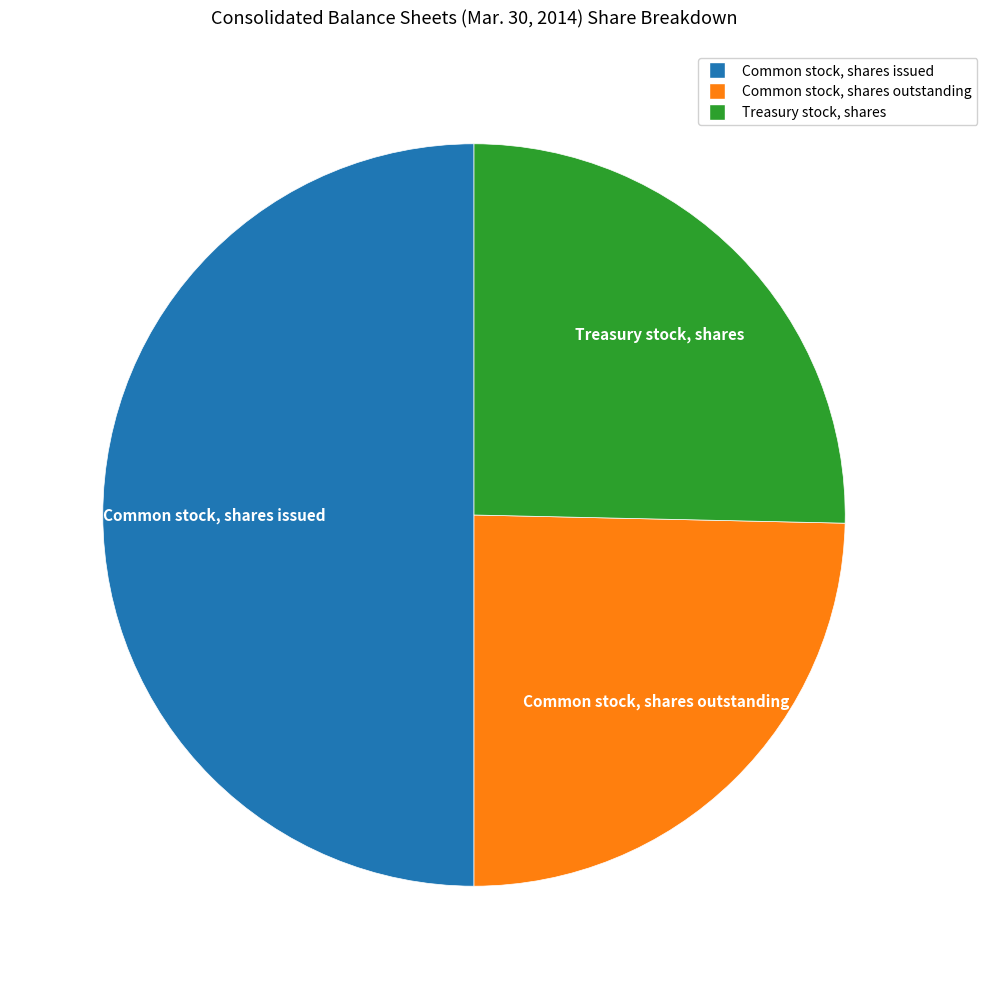

Count the number of slices in the pie.

3